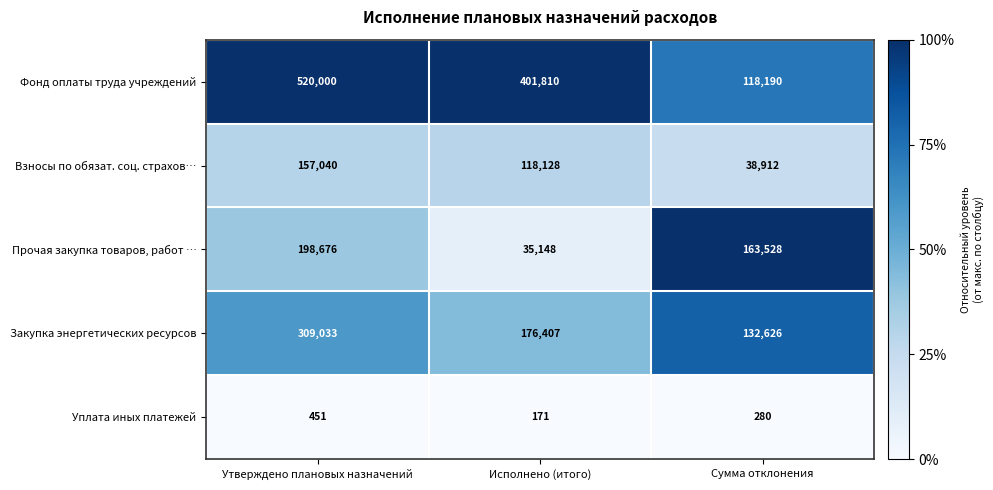

Reading left to right, extract all data points from this chart.

Фонд оплаты труда учреждений: 520000	401810	118190
Взносы по обязат. соц. страхов…: 157040	118128	38912
Прочая закупка товаров, работ …: 198676	35148	163528
Закупка энергетических ресурсов: 309033	176407	132626
Уплата иных платежей: 451	171	280